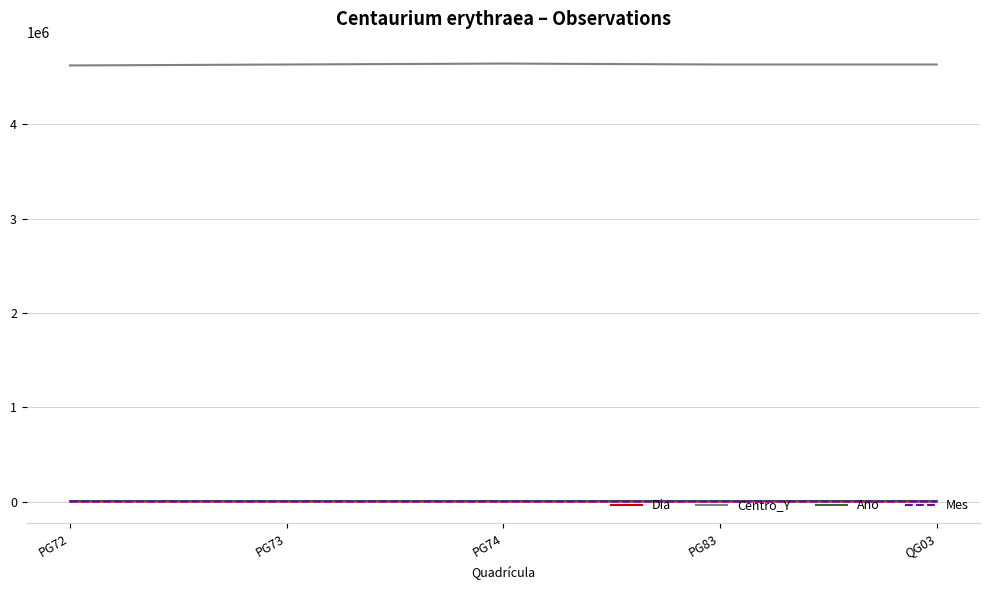

What is the minimum value for Centro_Y?

4625000